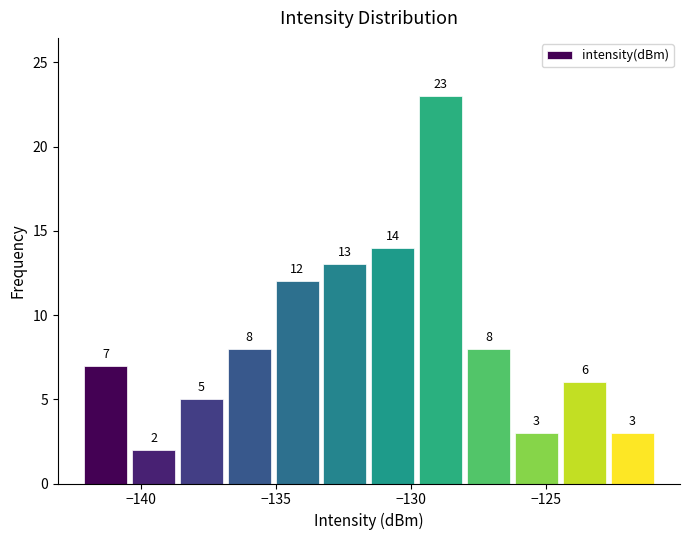

Around what value on the x-axis is the tallest bar? Give the approximate position of its centre, as read against the axis.

-129.0